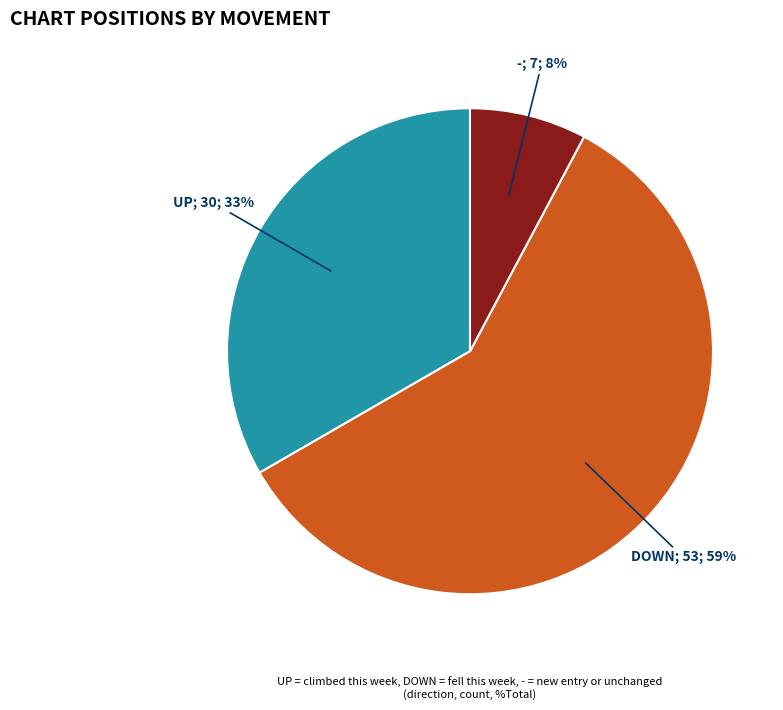

Does any single category account for the majority?

Yes